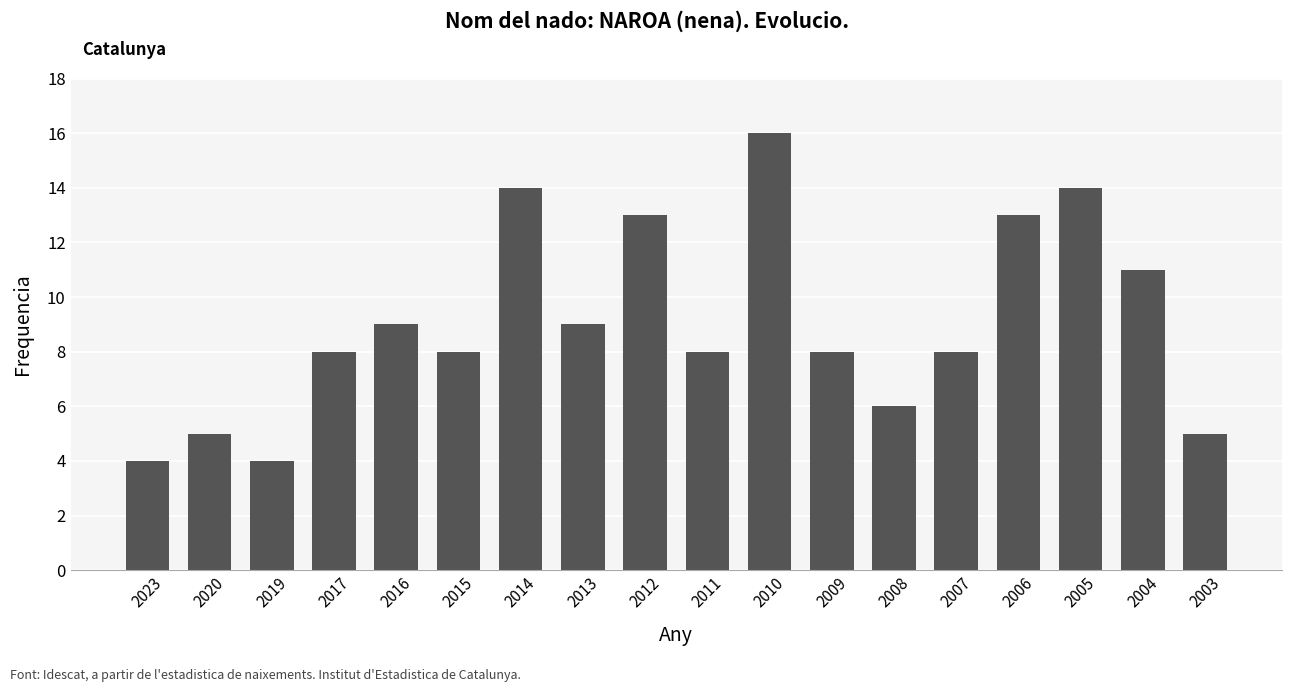

What is the approximate value at 2006?

13